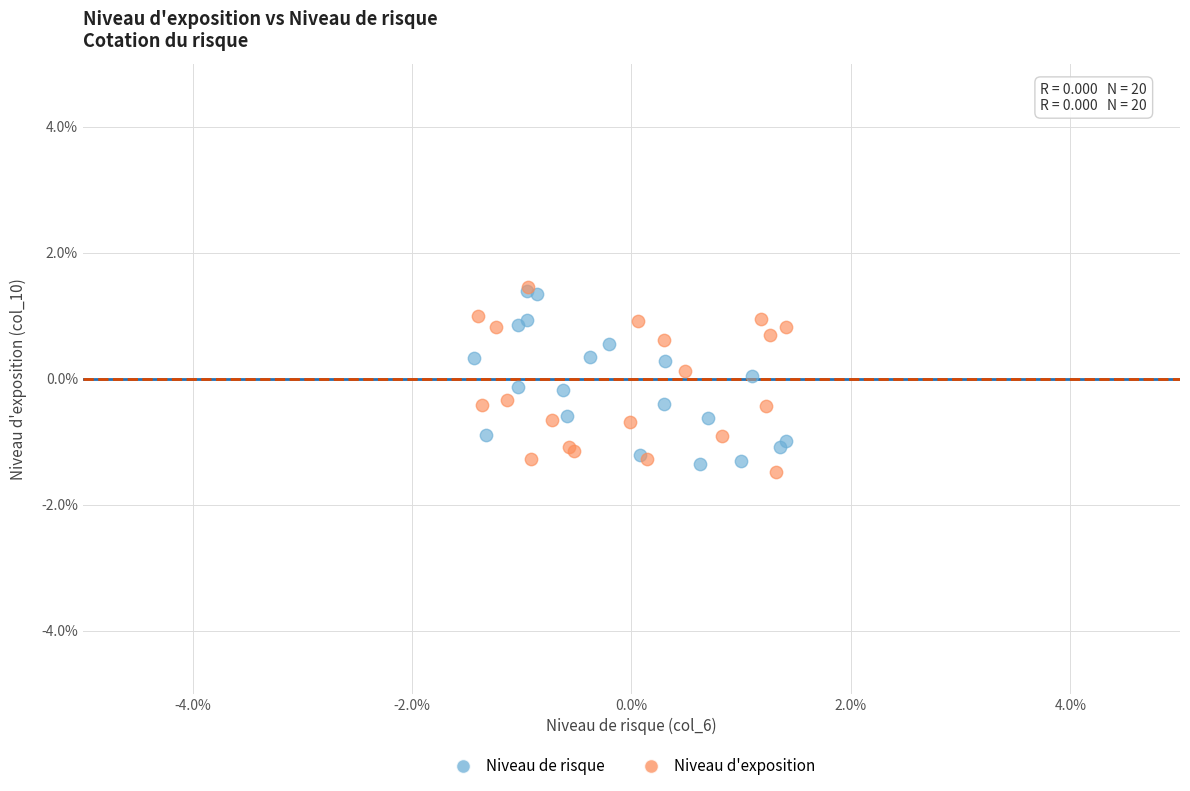

Which series contains the lowest Y value?

Niveau d'exposition